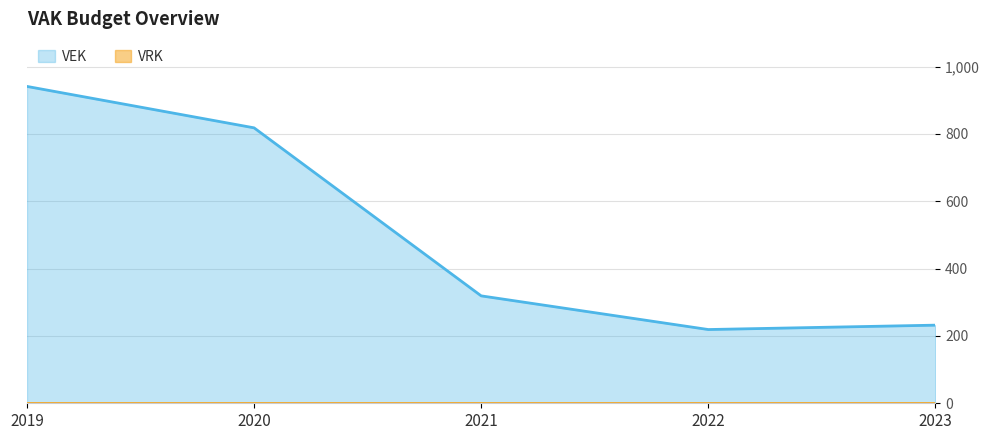

Between 2022 and 2023, which is larger?

2023